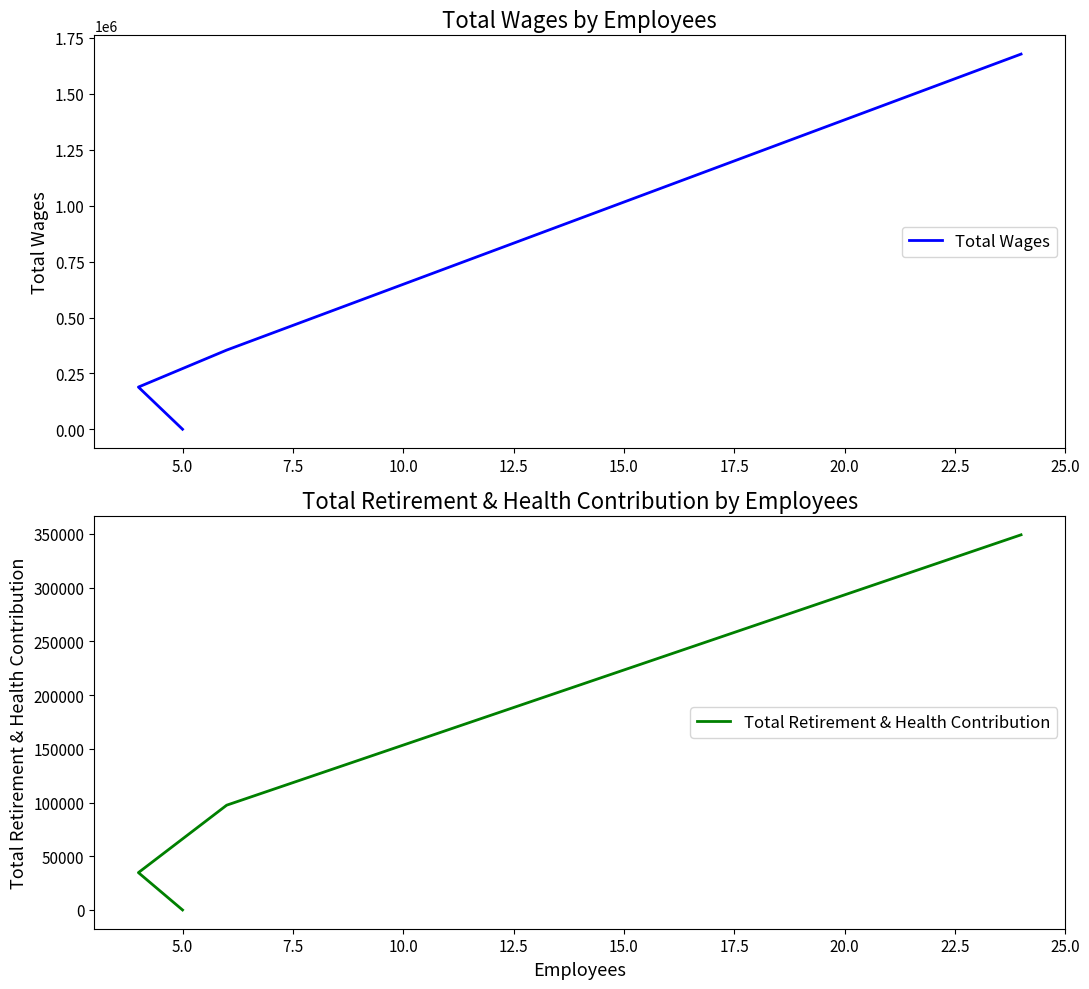

True or false: Total Retirement & Health Contribution and Total Wages intersect in this chart.

False